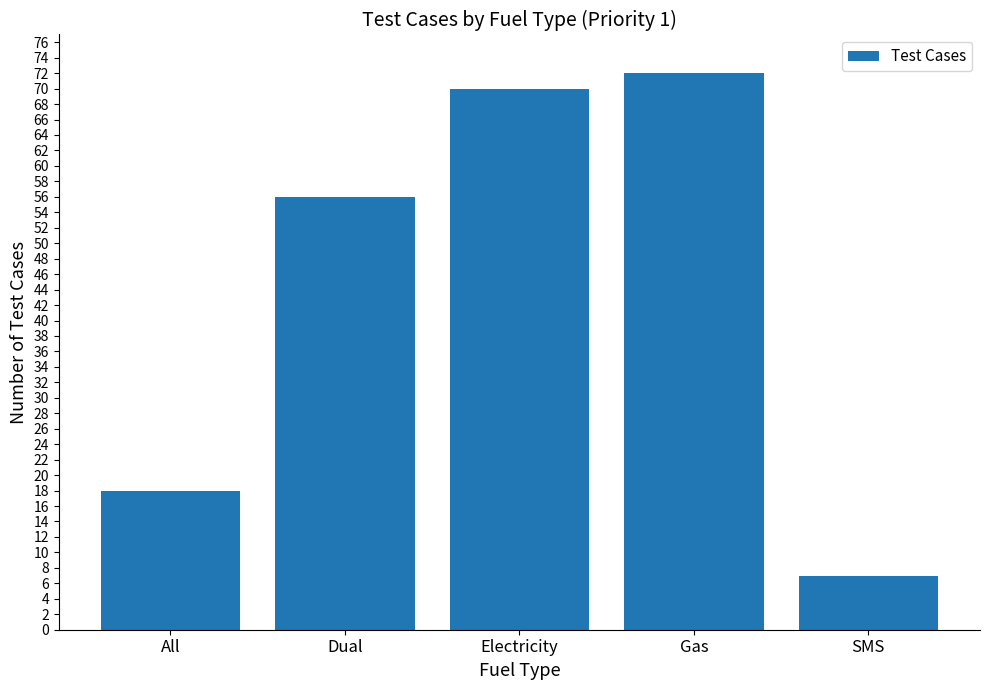

What value does the data have at Dual, to the nearest 10?

60